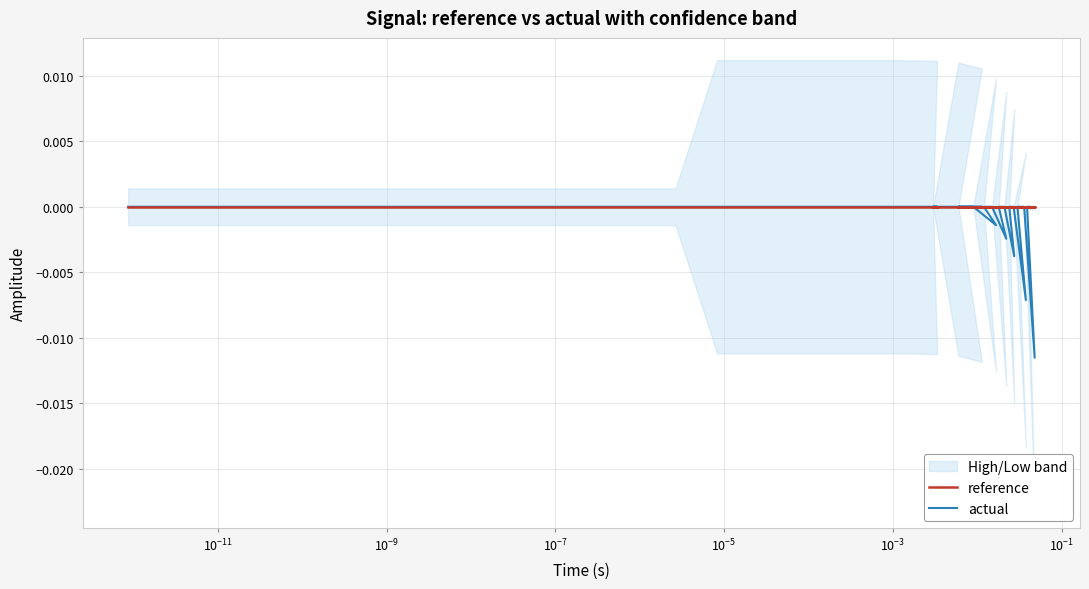

True or false: actual and reference intersect in this chart.

False